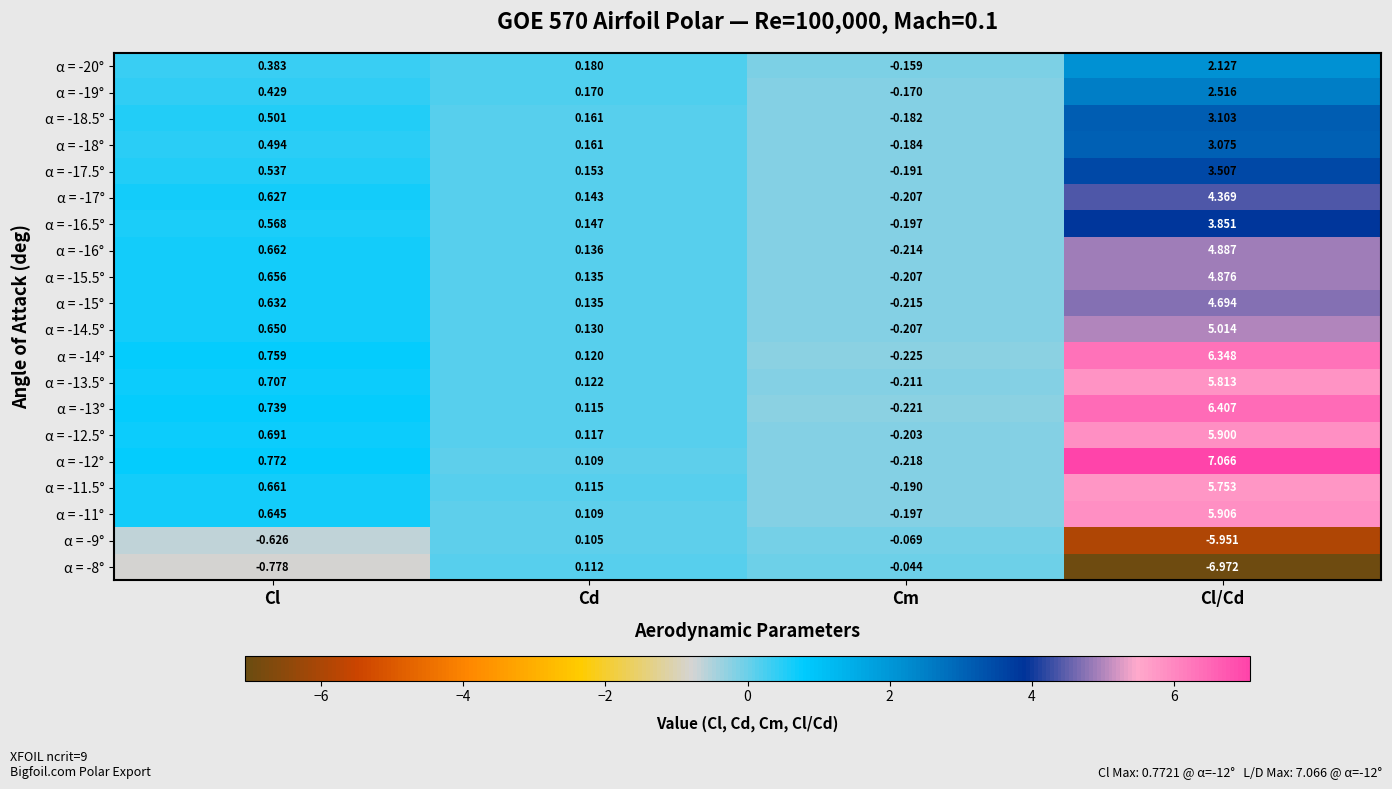

Rank the categories by α = -17.5° value from lowest to highest.

Cm, Cd, Cl, Cl/Cd